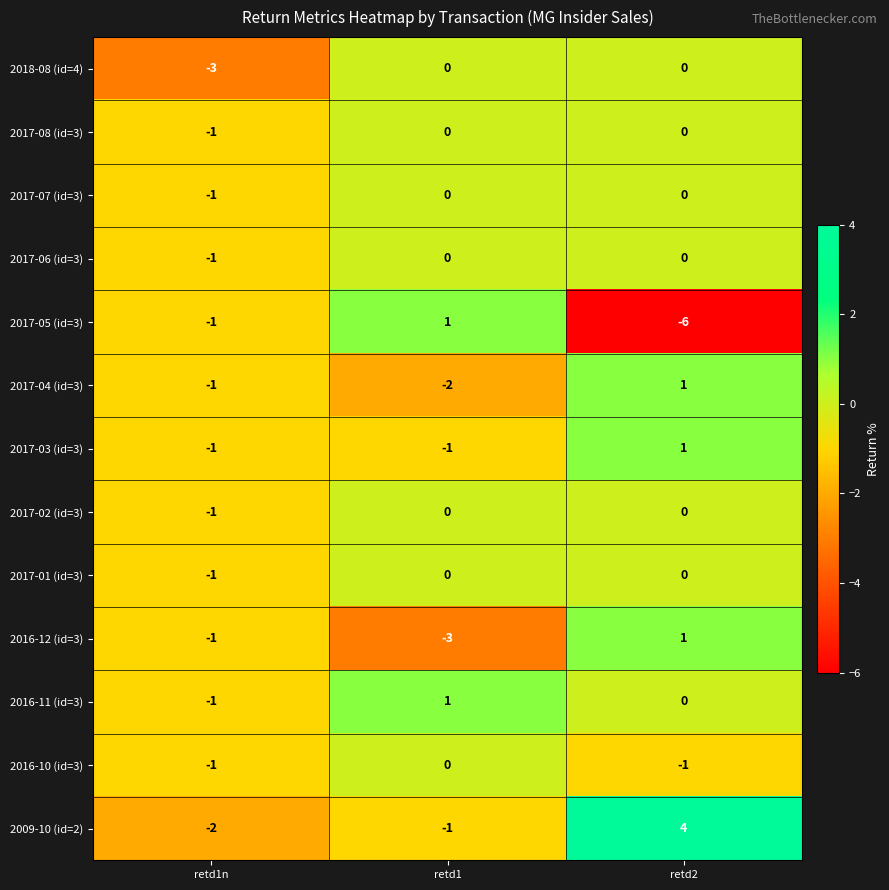

Which series changed the most between retd1 and retd2?

2017-05 (id=3)